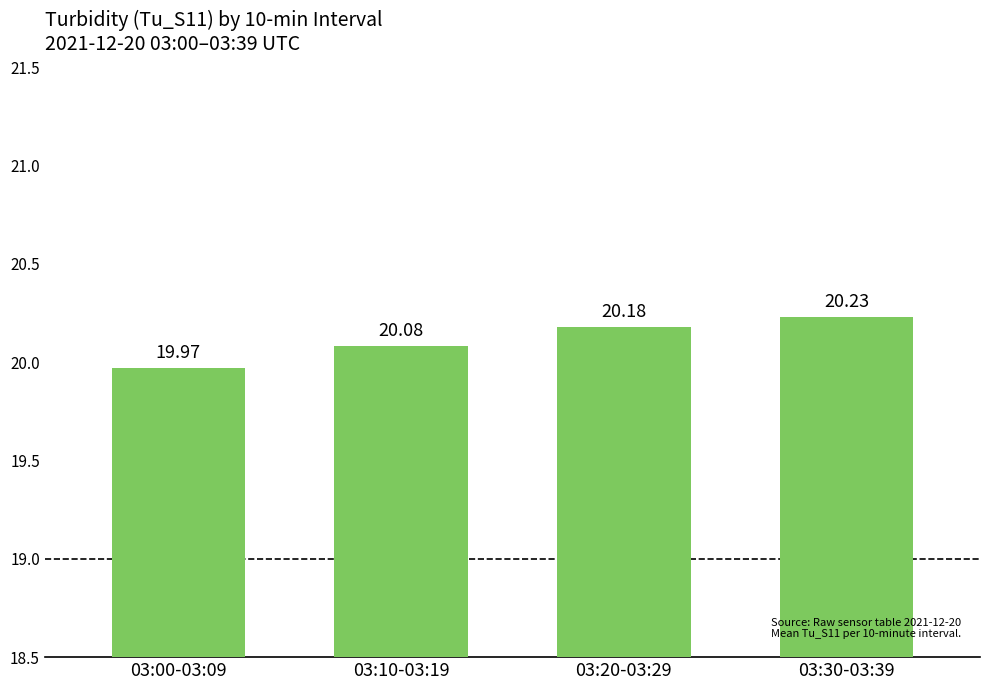

What is the sum of the values at 03:20-03:29 and 03:10-03:19?

40.3